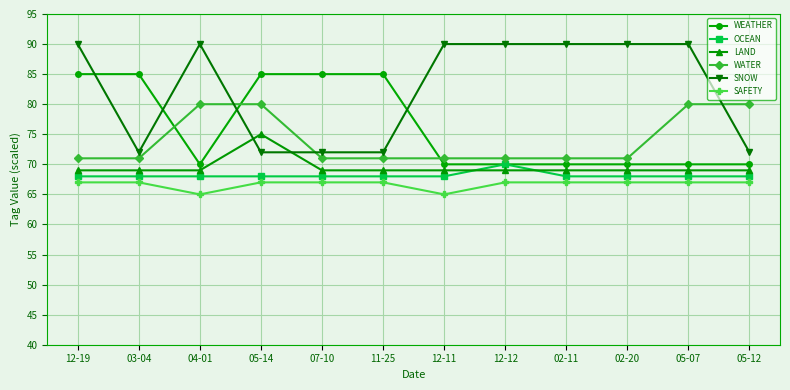

At which category is the sum across all series the highest?

12-19